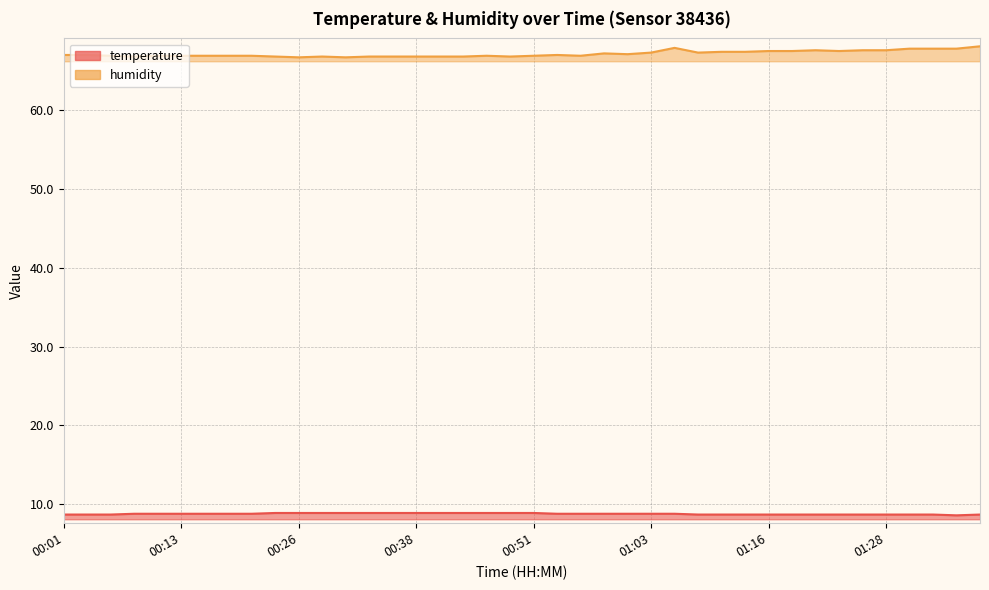

What are all the series names shown in the legend?

temperature, humidity